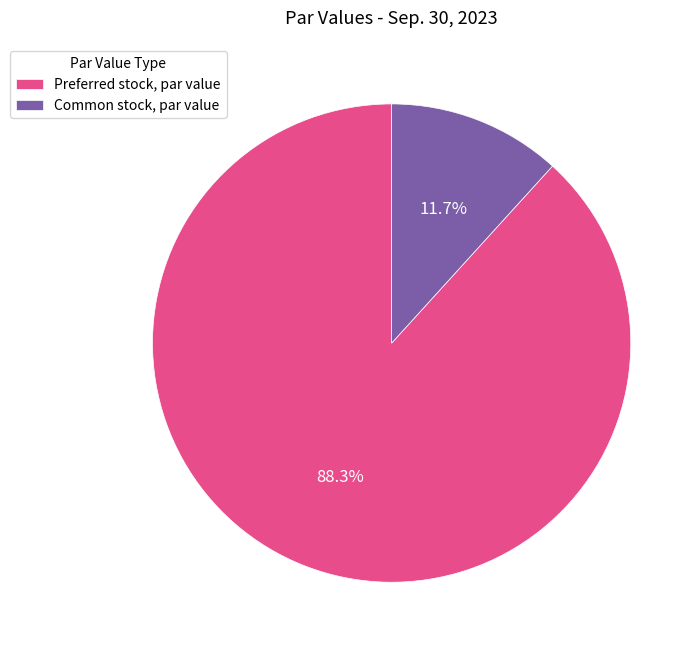

Count the number of slices in the pie.

2